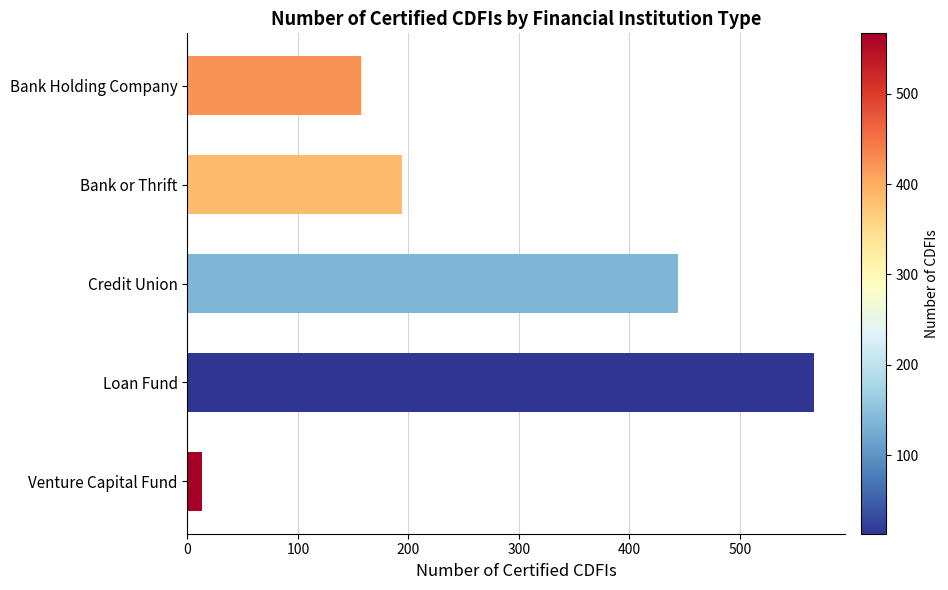

Which has a higher value, Venture Capital Fund or Credit Union?

Credit Union